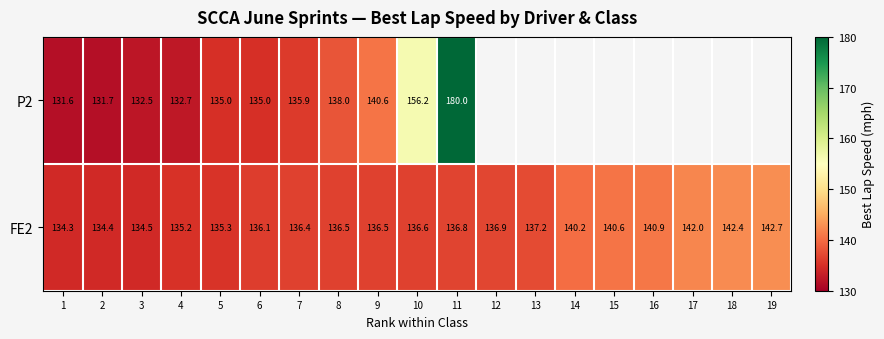

Which category has the highest value across all series?

11